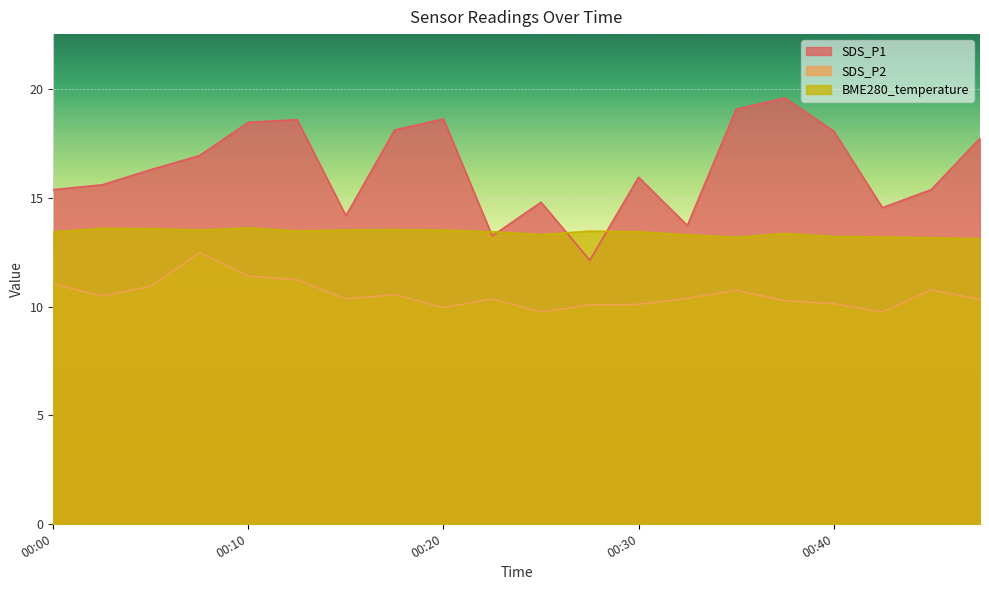

What is the difference between the maximum and minimum values in the SDS_P2 series?

2.7